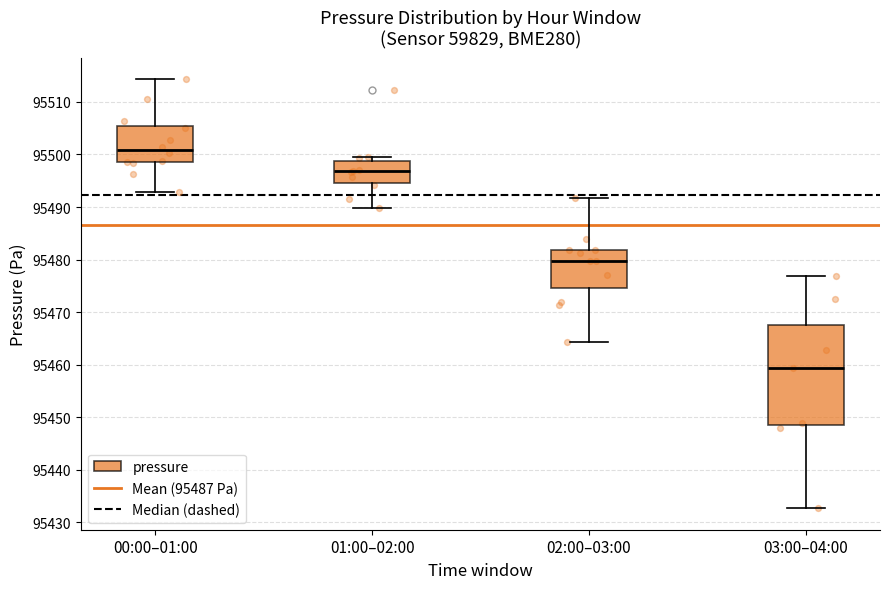

Reading left to right, transcribe this box plot: for each box, give where its median line is, the range the box spans, and where its two whiskers end, as read against the y-axis. The values are not printed on the chart, so give them approximately, as read against the axis.

00:00–01:00: median 95501, box 95498 to 95505, whiskers 95493 to 95514
01:00–02:00: median 95497, box 95495 to 95499, whiskers 95490 to 95500
02:00–03:00: median 95480, box 95475 to 95482, whiskers 95464 to 95492
03:00–04:00: median 95459, box 95448 to 95468, whiskers 95433 to 95477